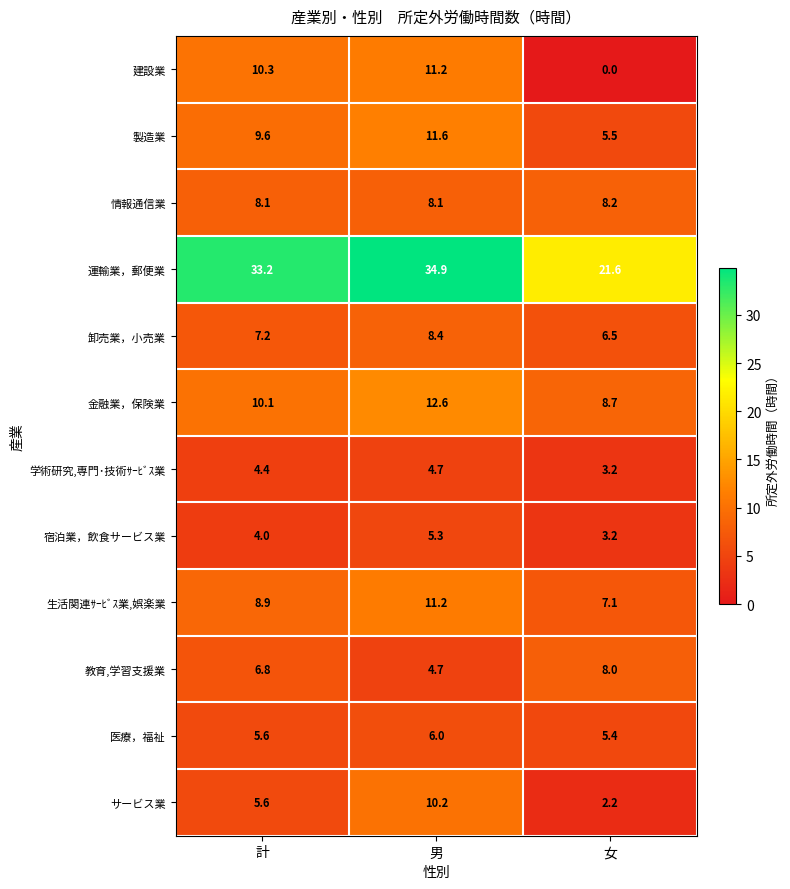

The サービス業 series shows 2.2 at 女. True or false?

True